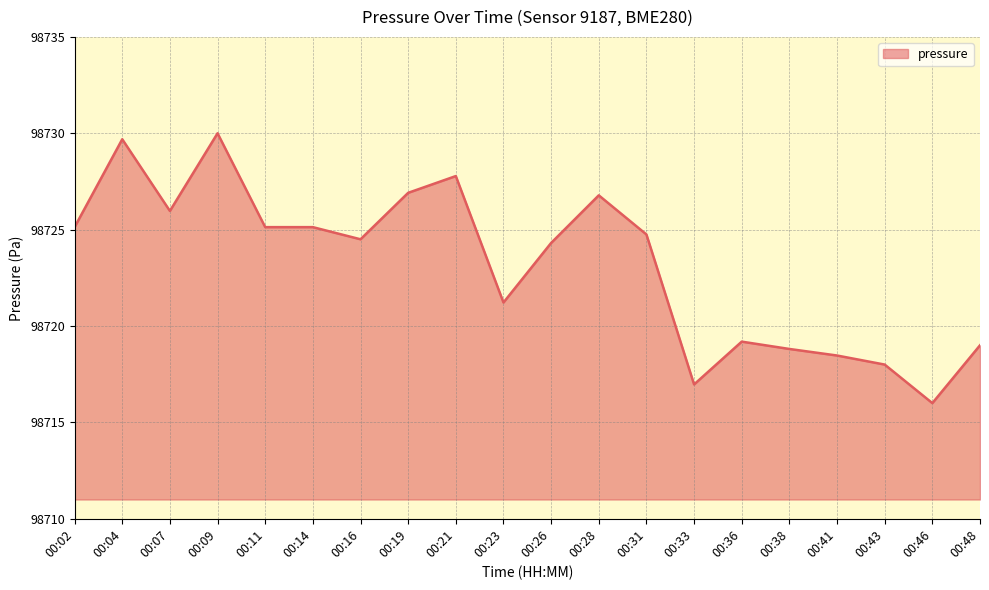

Where is the first local minimum?

00:07